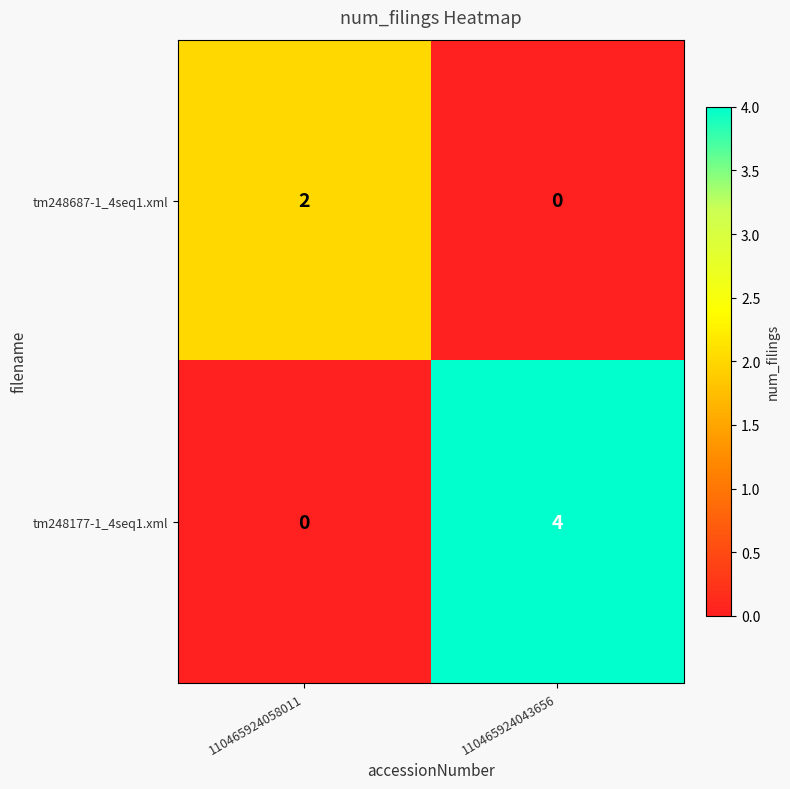

At which label is tm248177-1_4seq1.xml closest to 2?

110465924058011